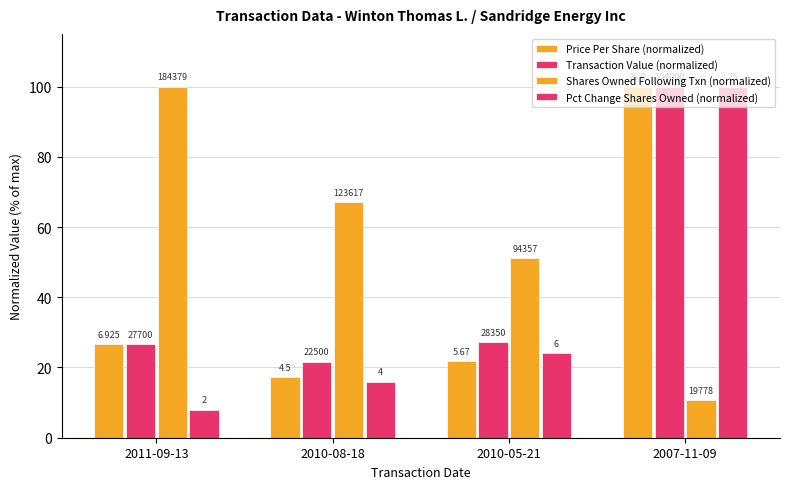

The Price Per Share (normalized) series shows 21.8 at 2010-05-21. True or false?

True